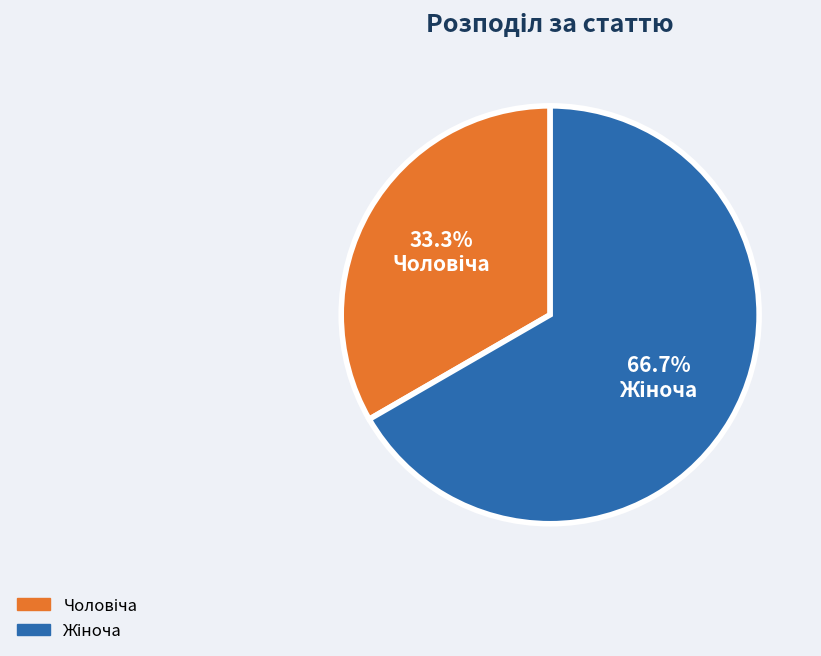

Is there any slice that represents more than half of the pie?

Yes